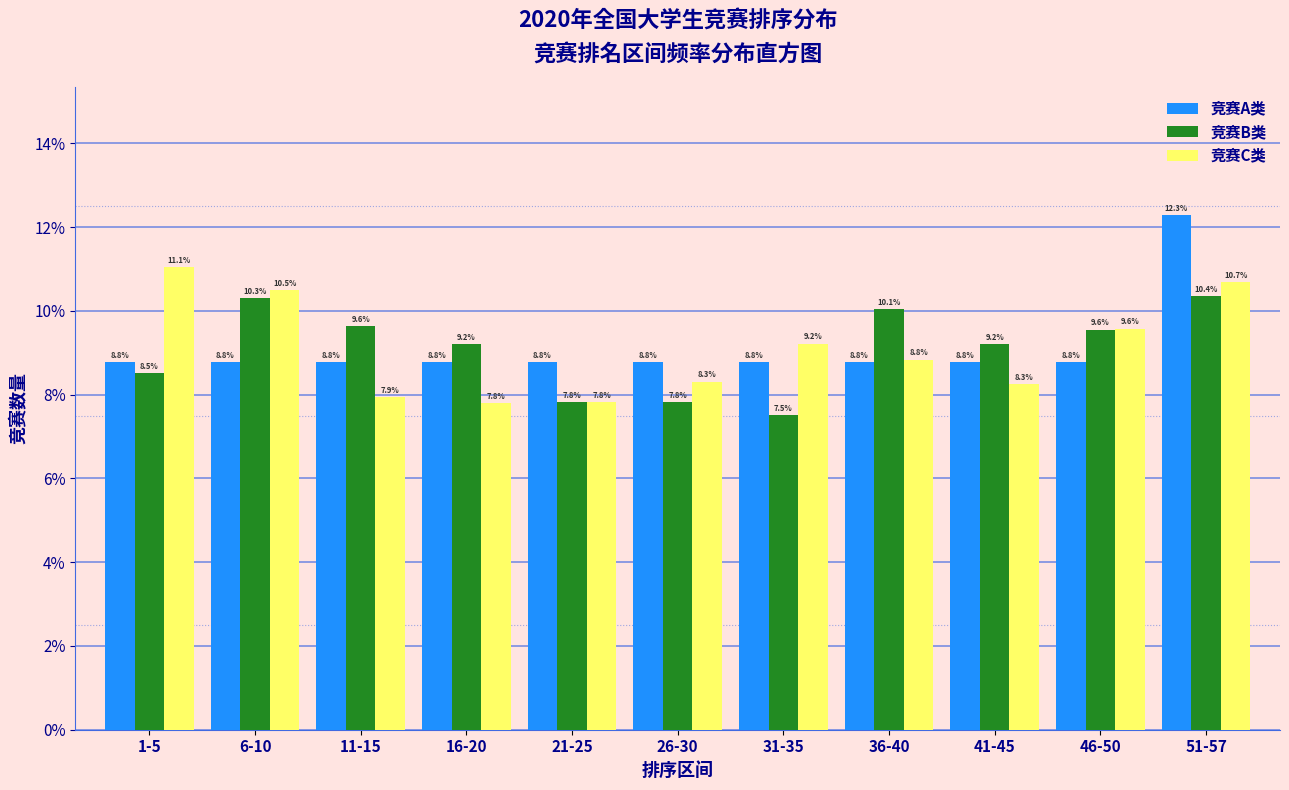

Reading left to right, list all the values displayed in this chart.

竞赛A类: 8.8	8.8	8.8	8.8	8.8	8.8	8.8	8.8	8.8	8.8	12.3
竞赛B类: 8.5	10.3	9.6	9.2	7.8	7.8	7.5	10.1	9.2	9.6	10.4
竞赛C类: 11.1	10.5	7.9	7.8	7.8	8.3	9.2	8.8	8.3	9.6	10.7